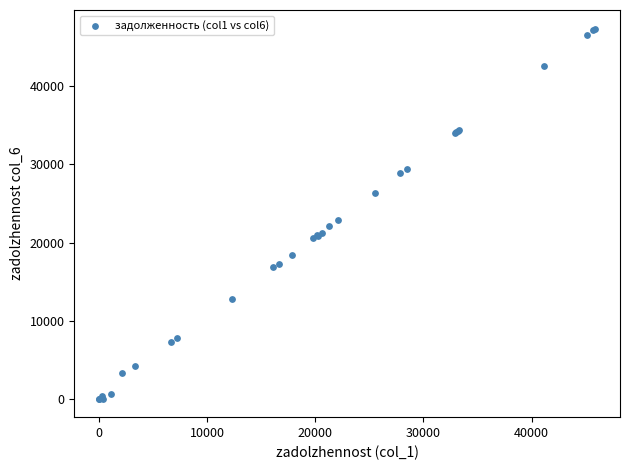

What Y value in the scatter plot is closest to 23706?

22935.9